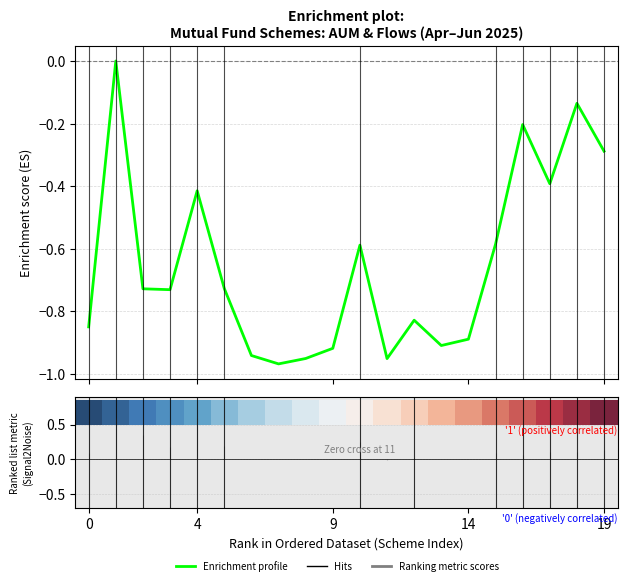

What is the change in value from 14 to 15?

+0.3